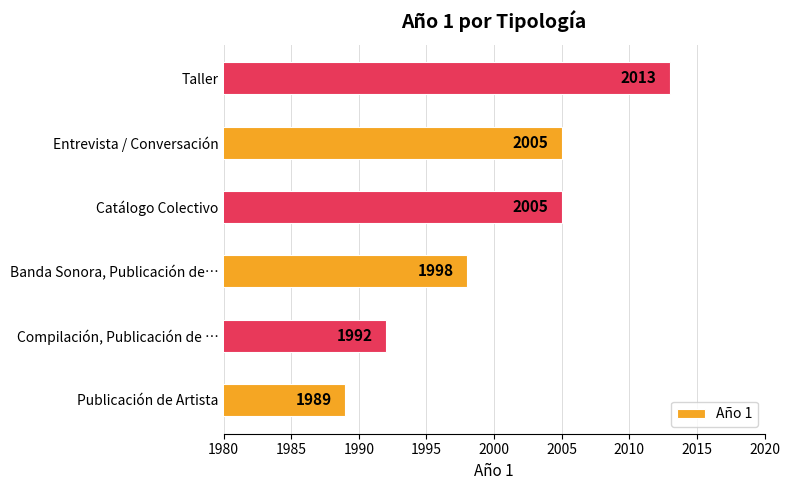

What is the ratio of the value at Banda Sonora, Publicación de… to the value at Compilación, Publicación de …?

1.0